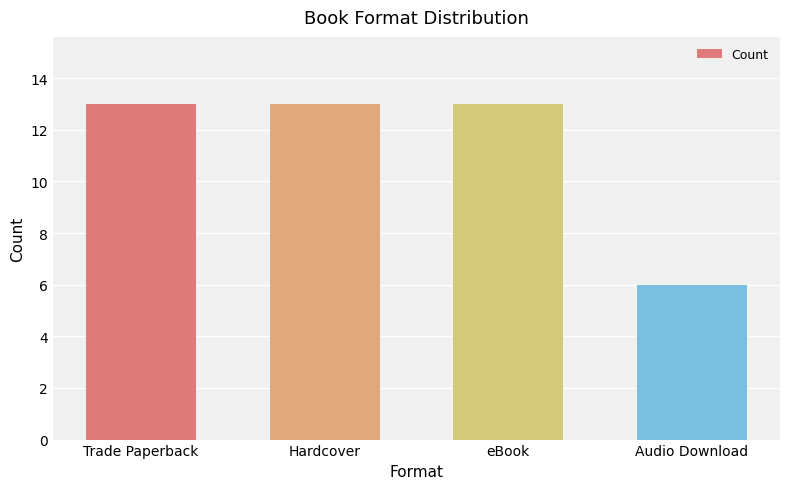

What is the sum of all values?

45